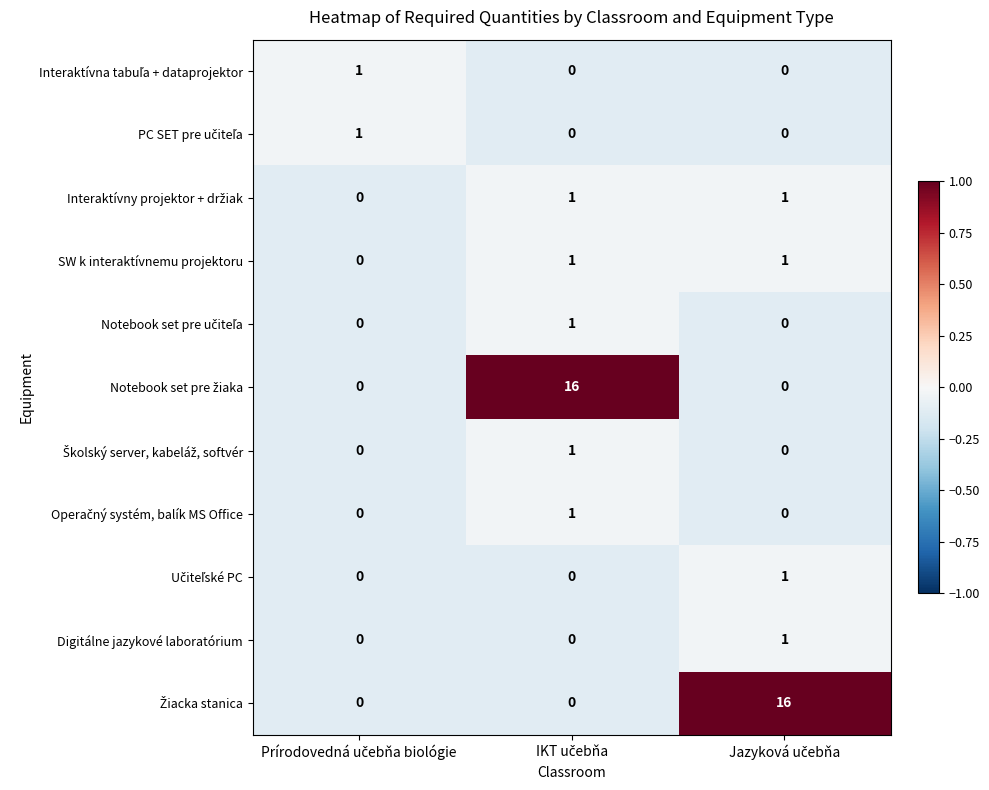

What is the greatest value displayed?

16